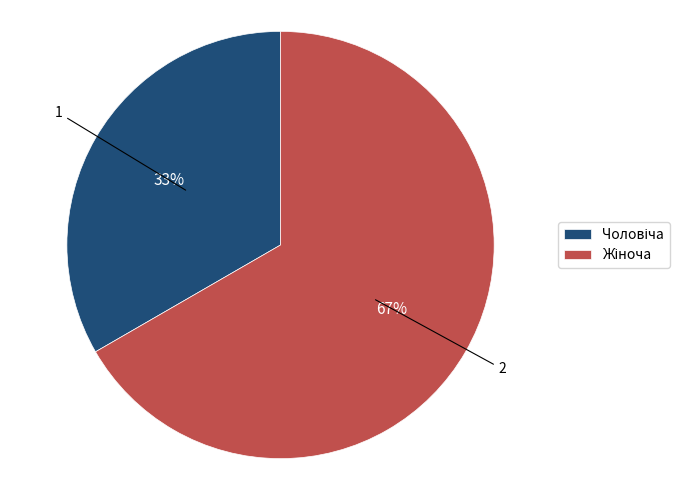

Is there a majority slice in this chart?

Yes